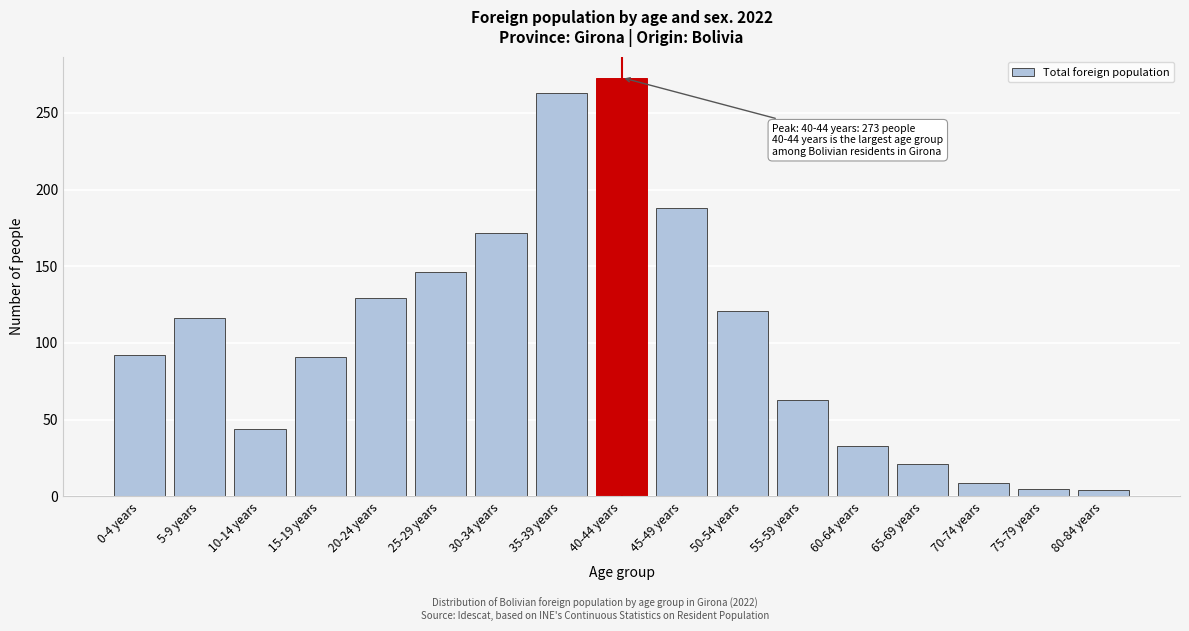

What is the change in value from 30-34 years to 55-59 years?

-109